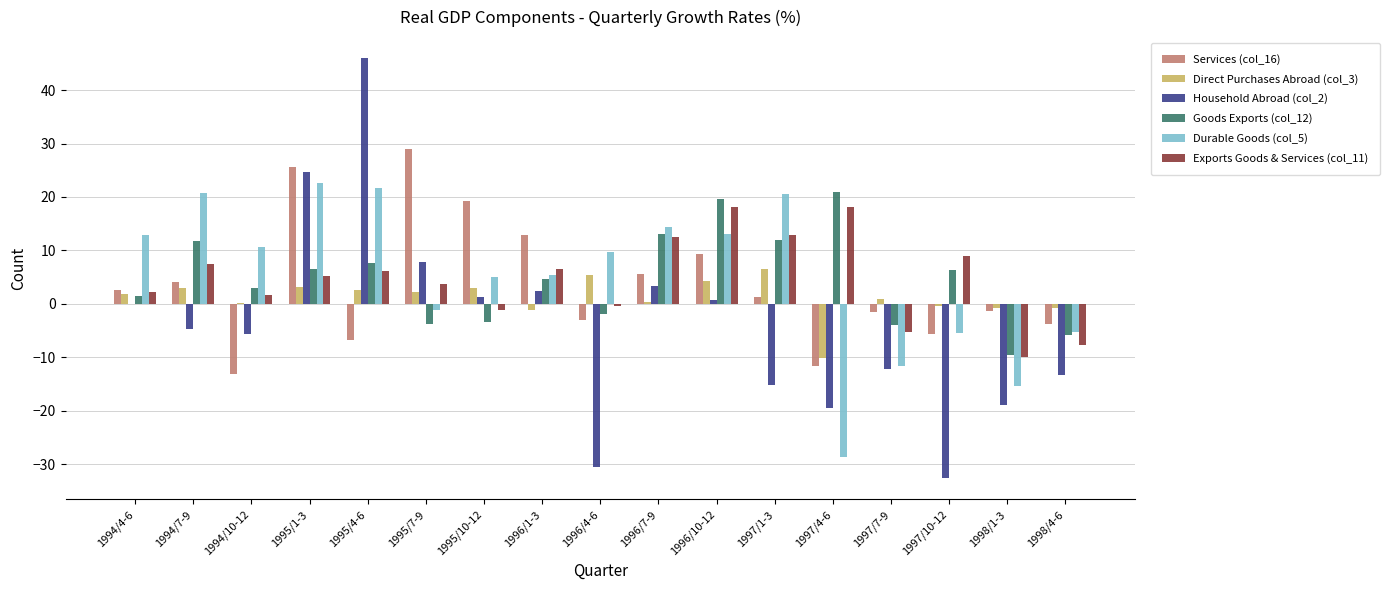

The Services (col_16) series shows -1.4 at 1998/1-3. True or false?

True